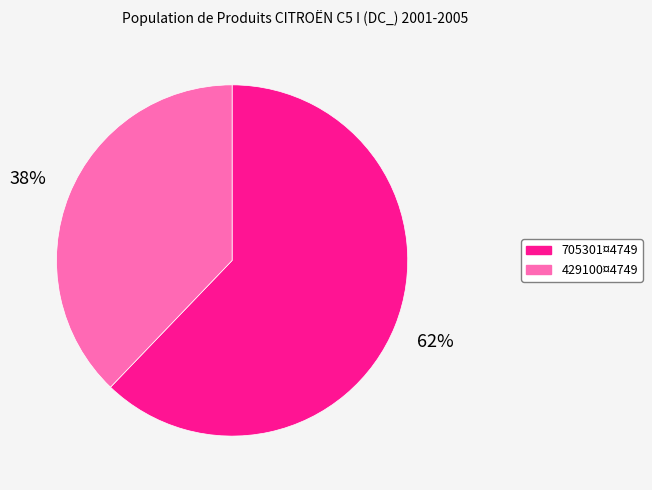

Rank the categories by value from highest to lowest.

705301¤4749, 429100¤4749